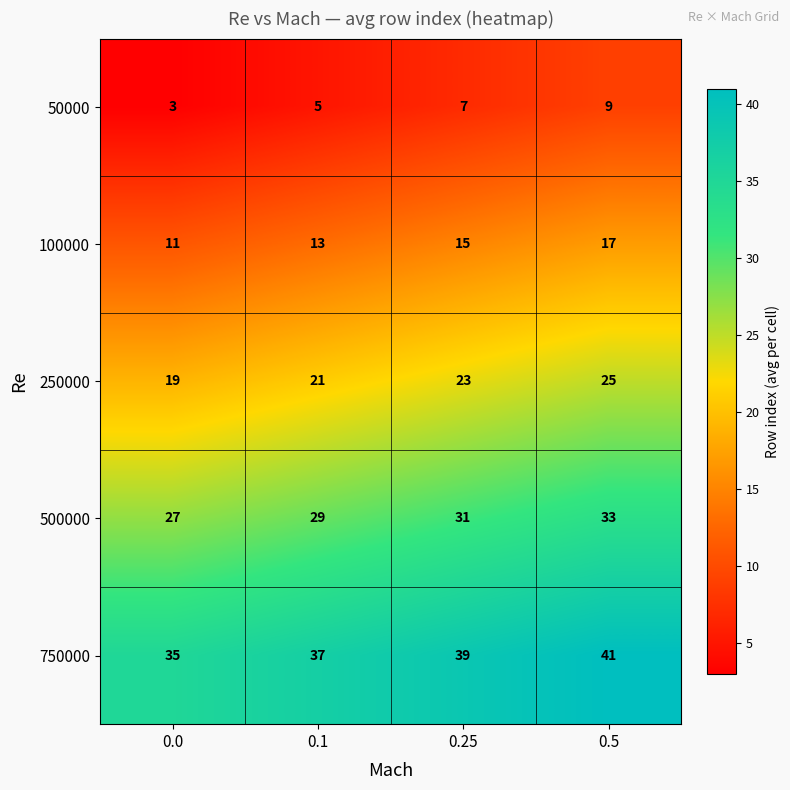

How many series are shown in this chart?

5